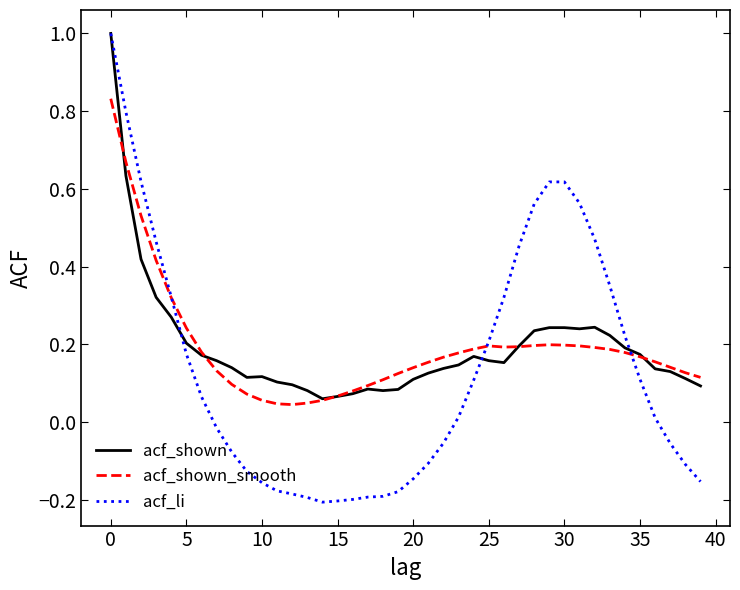

Which series has the largest range (max minus min)?

acf_li